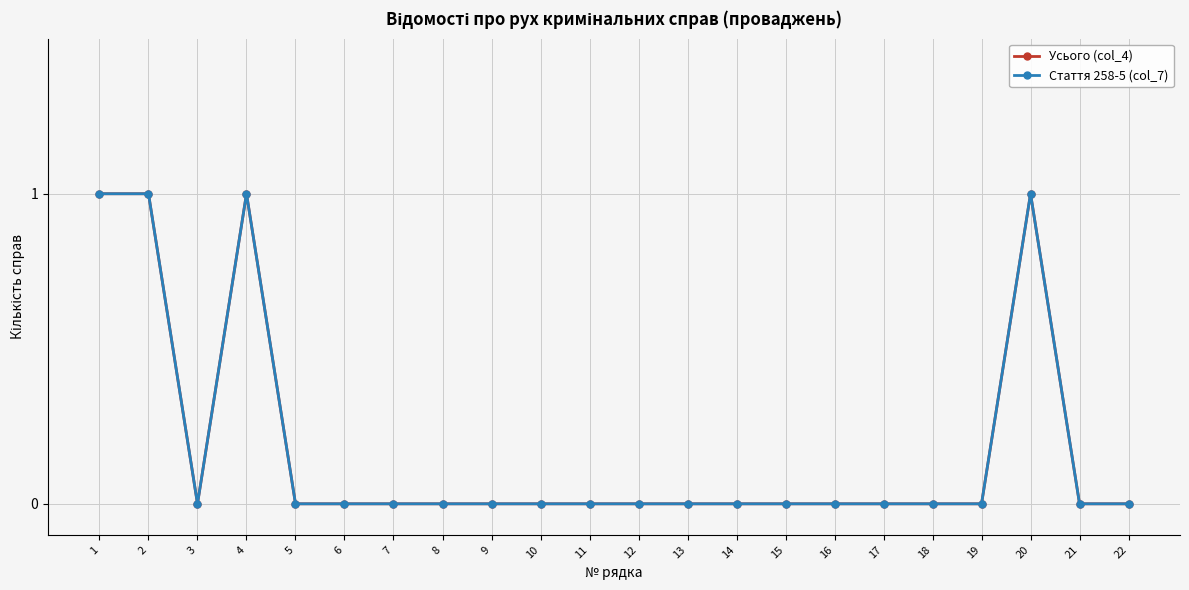

Which category has the highest value in the Усього (col_4) series?

1